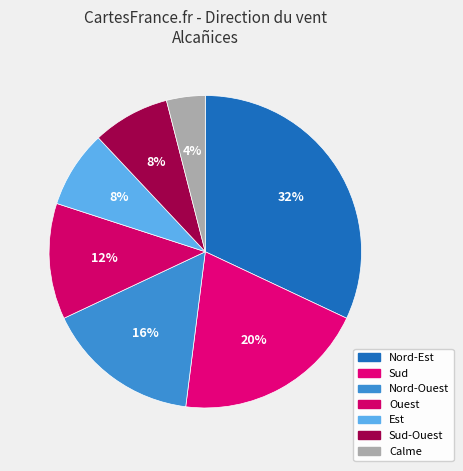

To the nearest percent, what is the difference between the Calme and Nord-Est slice percentages?

28%